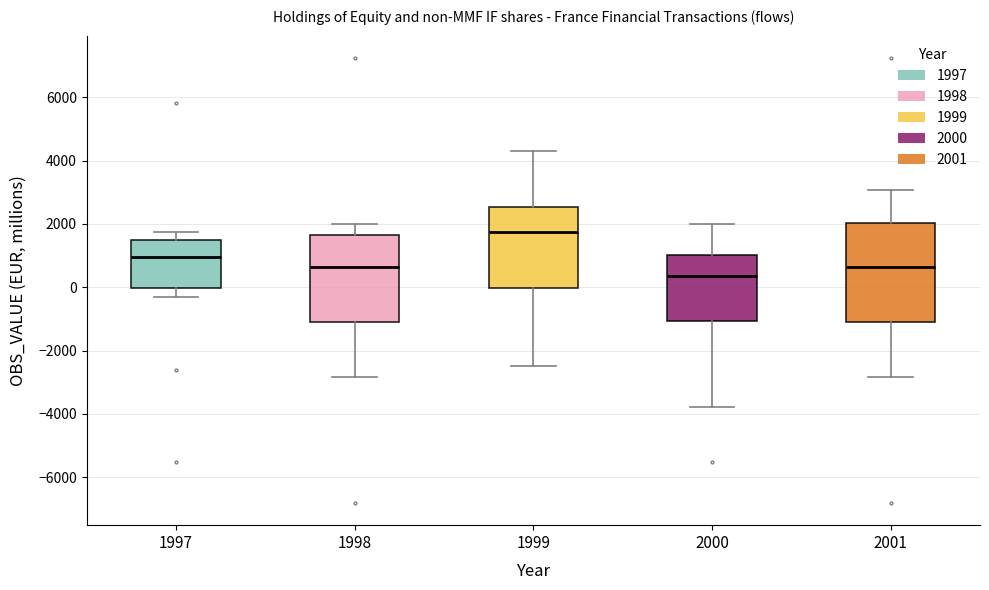

Which box has the highest median line?

1999